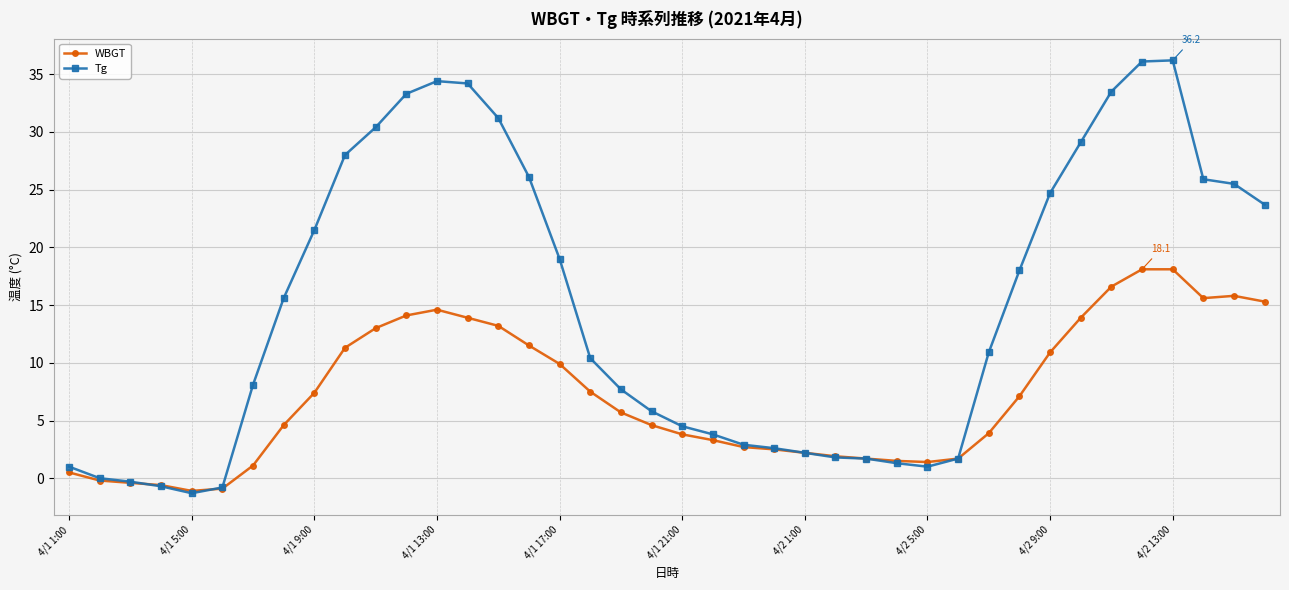

What is the minimum value shown in the chart?

-1.3